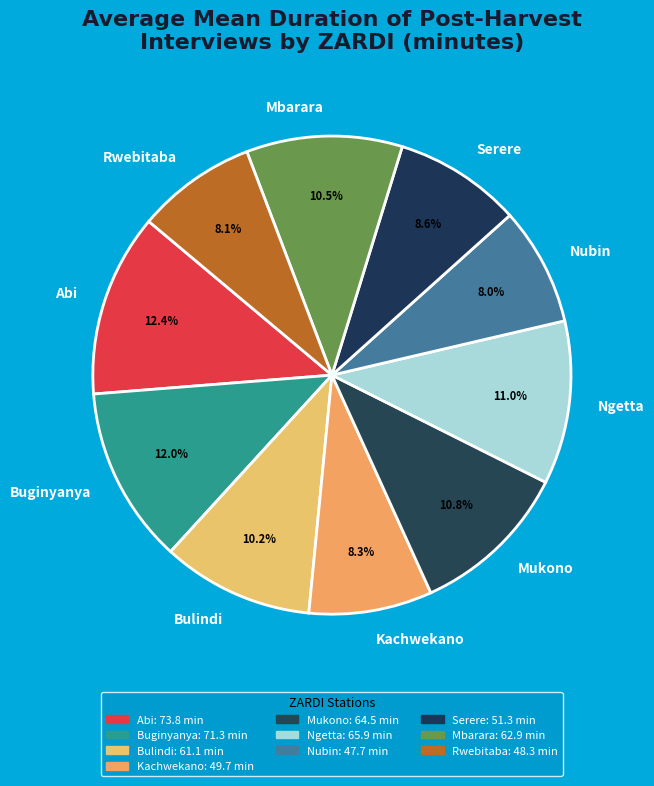

What percentage is the Mukono slice, to the nearest percent?

11%